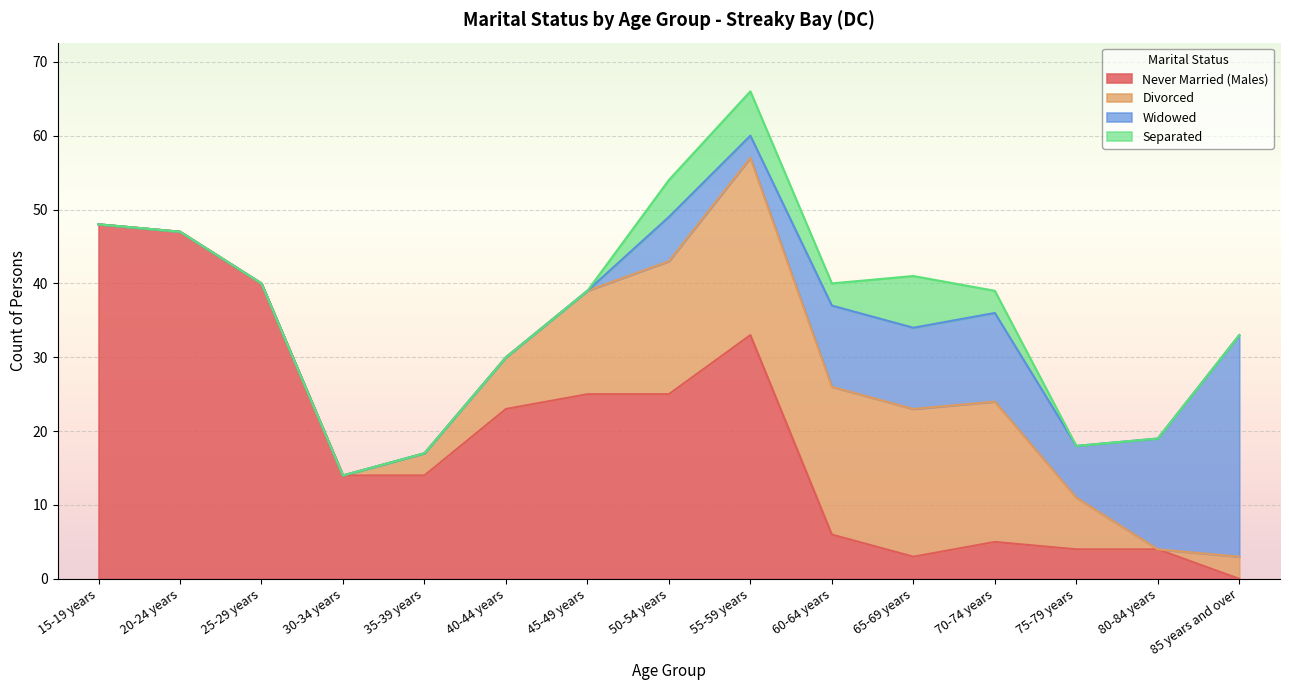

True or false: Separated and Divorced intersect in this chart.

False